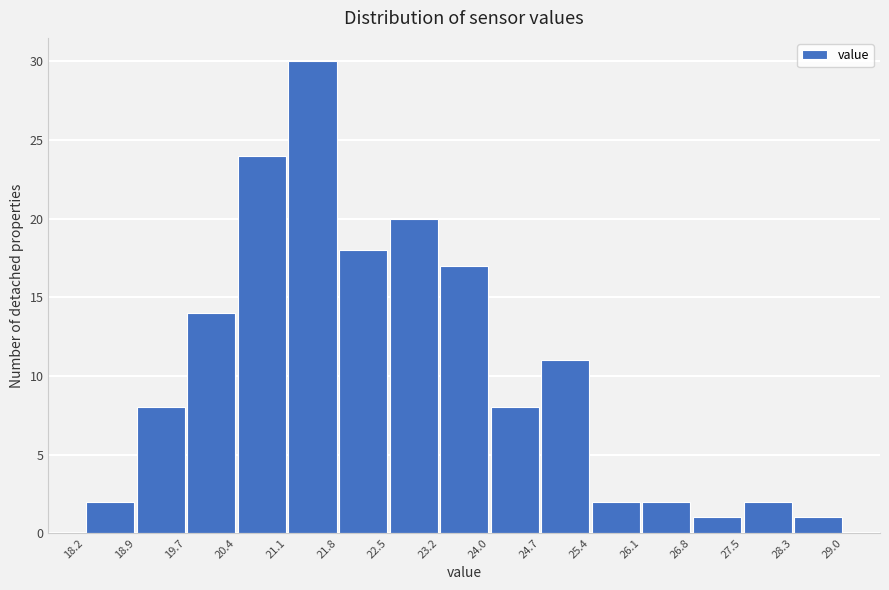

Reading left to right, list every bar in this chart as the range it spans on the x-axis followed by its height. The values are not printed on the chart, so give them approximately, as read against the axis.

18.2 to 18.9: 2
18.9 to 19.7: 8
19.7 to 20.4: 14
20.4 to 21.1: 24
21.1 to 21.8: 30
21.8 to 22.5: 18
22.5 to 23.2: 20
23.2 to 24.0: 17
24.0 to 24.7: 8
24.7 to 25.4: 11
25.4 to 26.1: 2
26.1 to 26.8: 2
26.8 to 27.5: 1
27.5 to 28.3: 2
28.3 to 29.0: 1